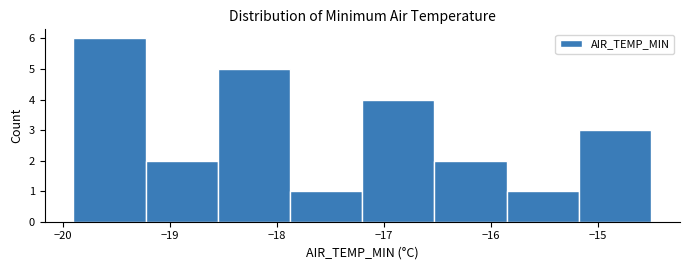

How tall is the bar that spans -17.2 to -16.5 on the x-axis? Neither the bar edges nor the heights are printed on the chart, so give them approximately, as read against the axes.

4